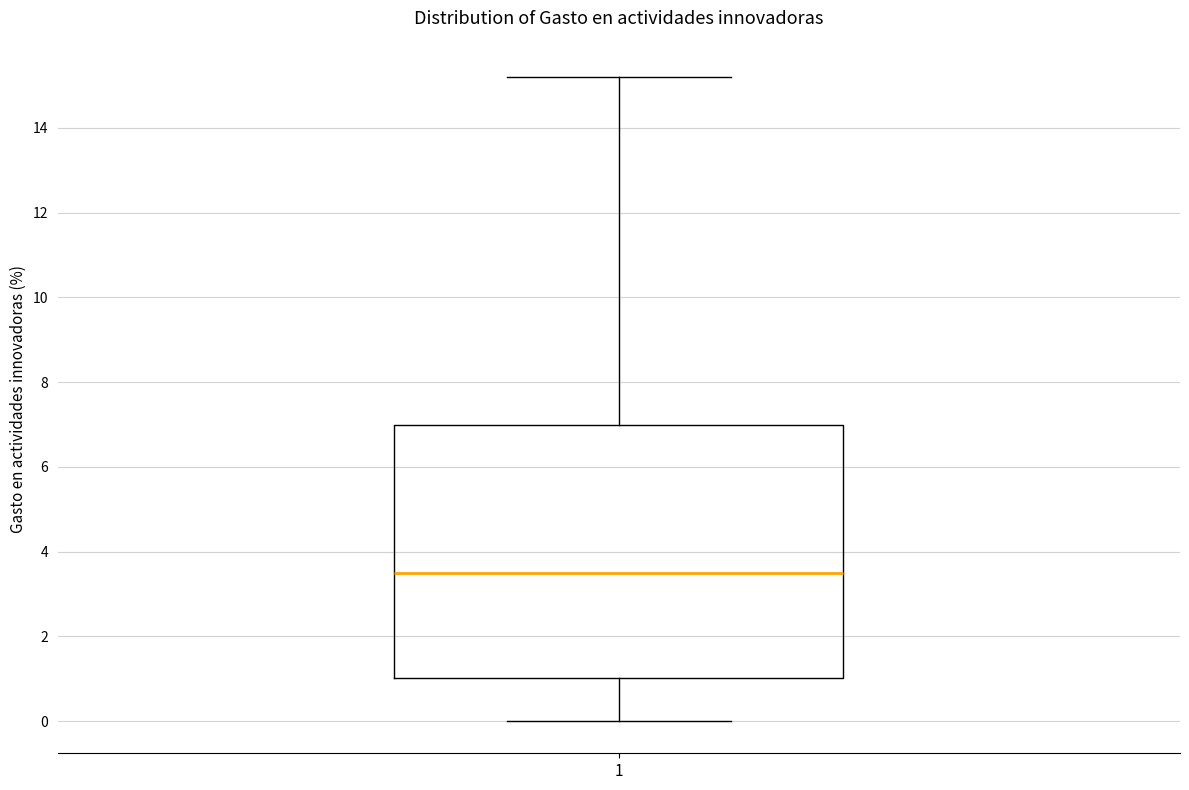

Where does the lower whisker of the box at x = 1 end on the y-axis? The values are not printed on the chart, so give them approximately, as read against the axis.

0.0